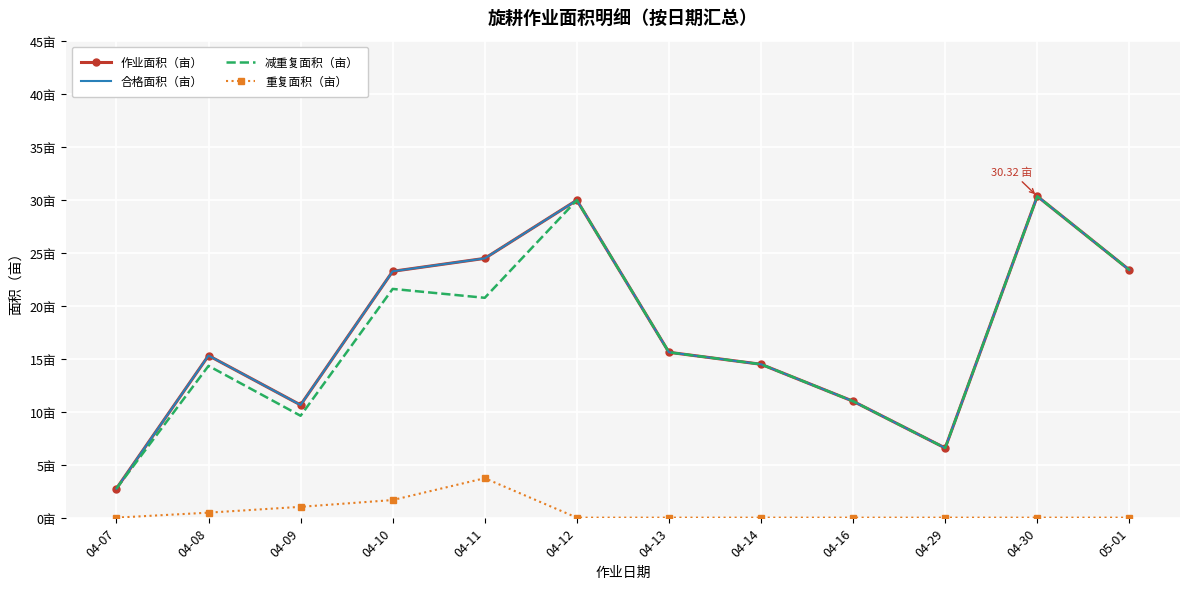

Is it true that 重复面积（亩） equals 0.0 at 04-12?

True